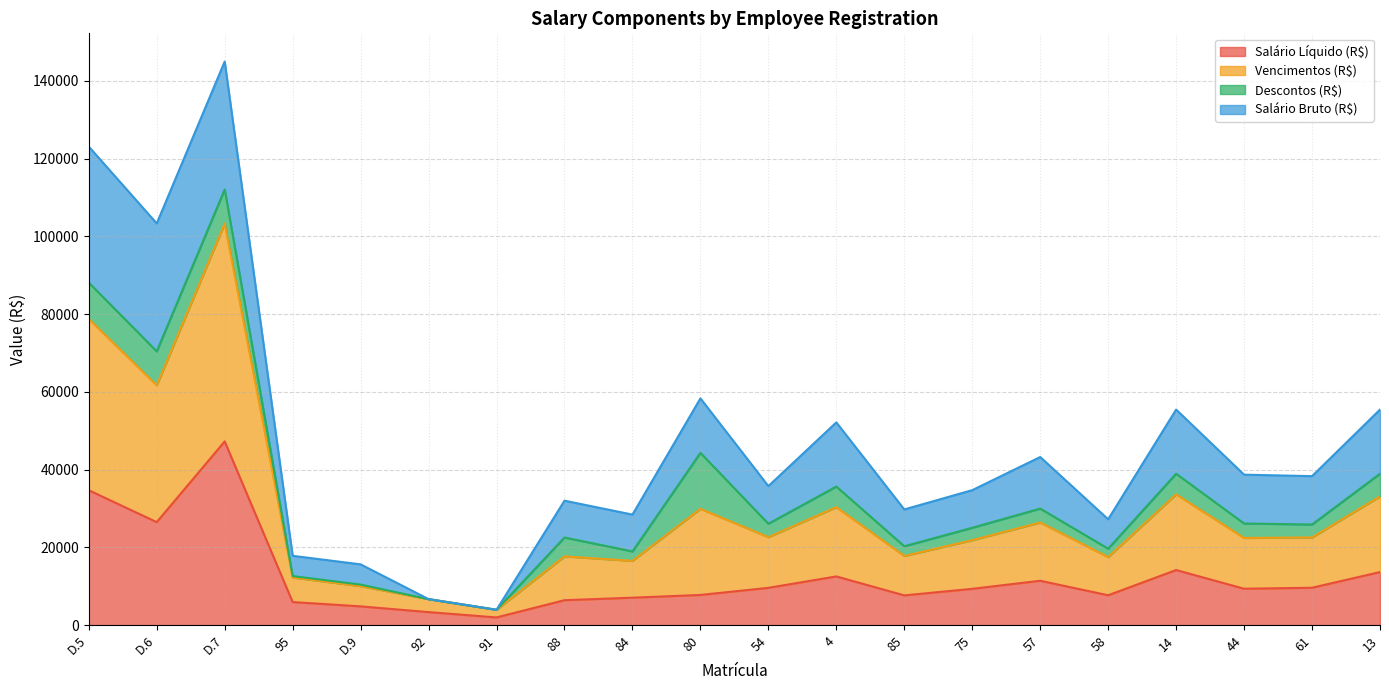

Which series changed the most between D.7 and 4?

Vencimentos (R$)